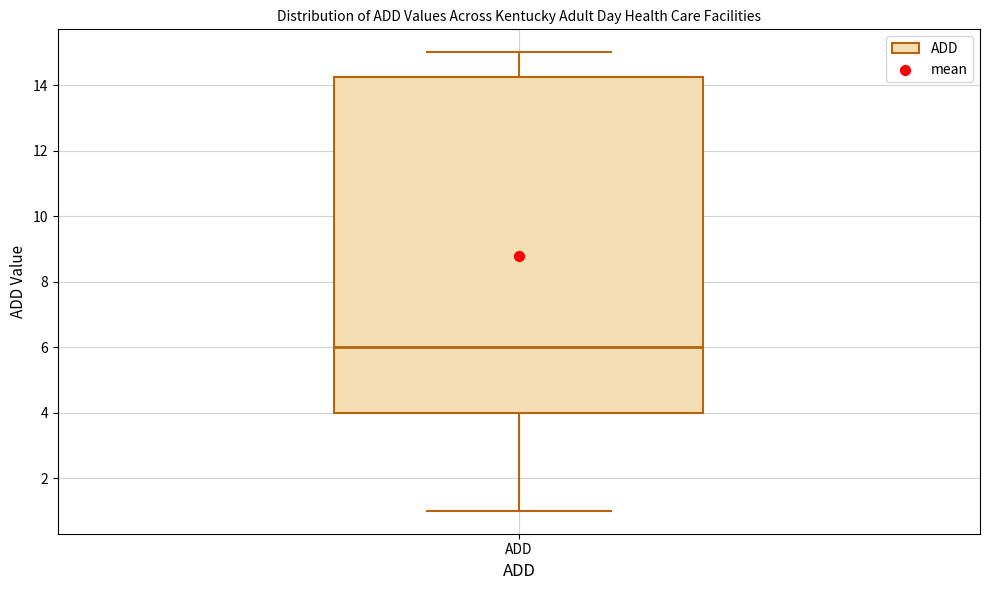

Read this box plot against the y-axis: the position of the median line, the range covered by the box, and the ends of both whiskers. The values are not printed on the chart, so give them approximately, as read against the axis.

median 6.0, box 4.0 to 14.2, whiskers 1.0 to 15.0